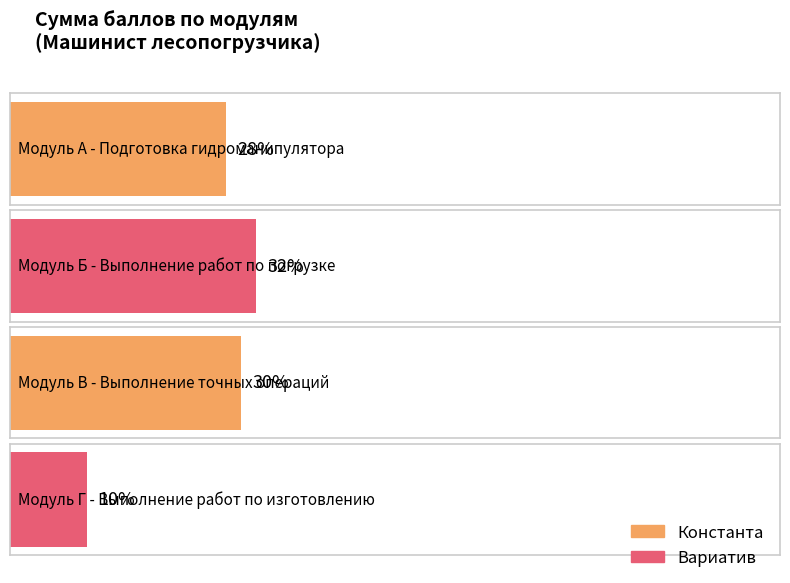

What is the sum of all values?

100